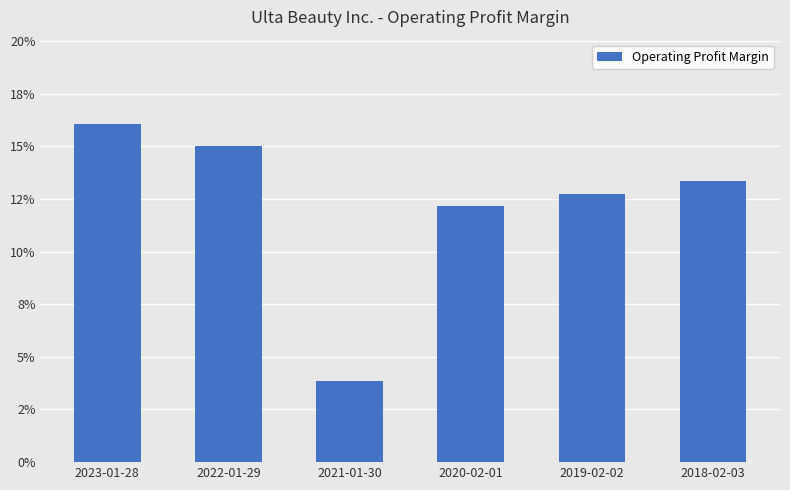

At which label is the value closest to 0?

2021-01-30